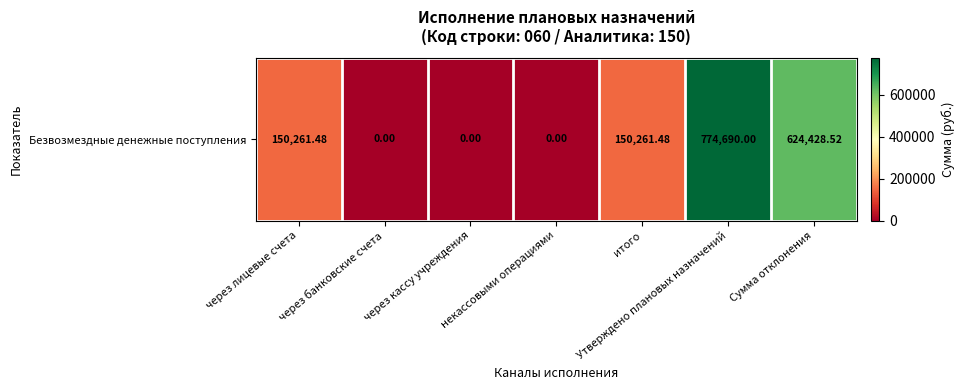

Reading right to left, list all the values displayed in this chart.

Сумма отклонения=624428.5	Утверждено плановых назначений=774690.0	итого=150261.5	некассовыми операциями=0.0	через кассу учреждения=0.0	через банковские счета=0.0	через лицевые счета=150261.5